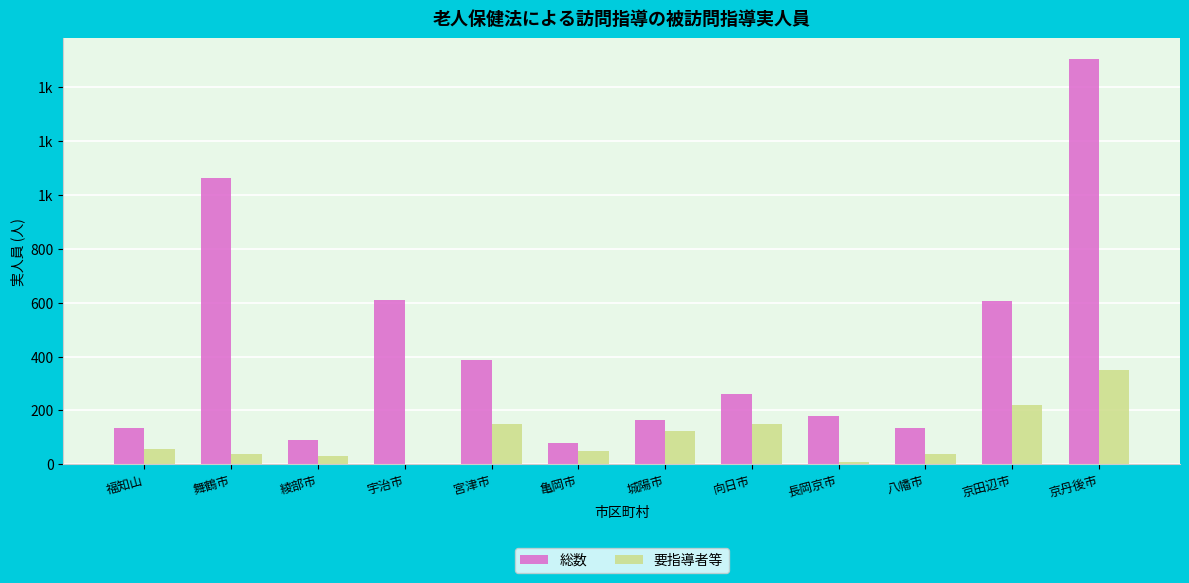

Are the bars grouped side by side (vs. stacked)?

Yes